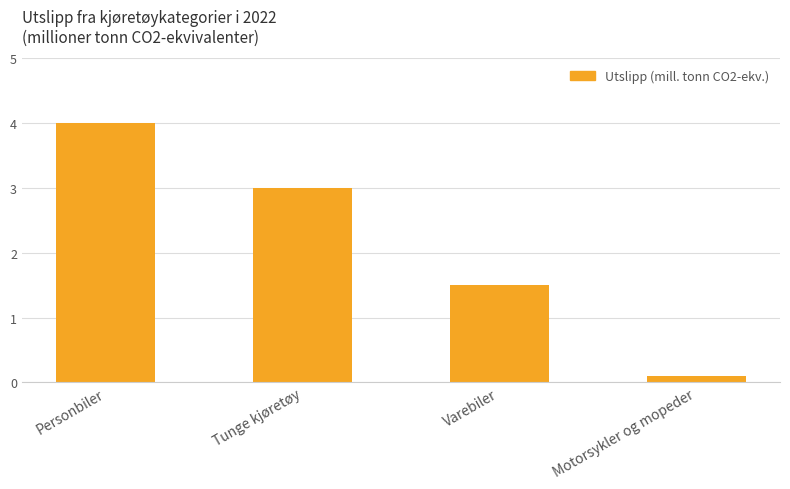

What is the difference between the second highest and minimum values?

2.9